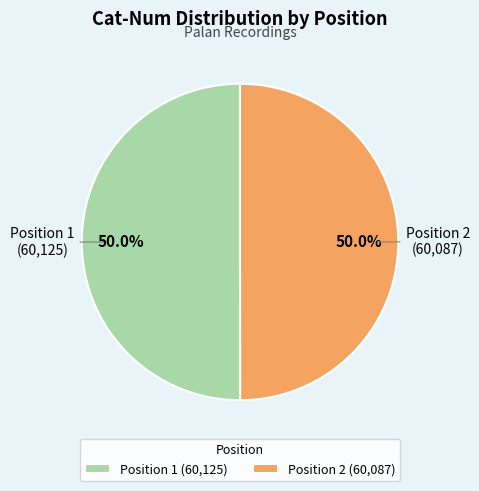

Combined, what portion of the pie is Position 1 (60,125) and Position 2 (60,087)?

100.0%